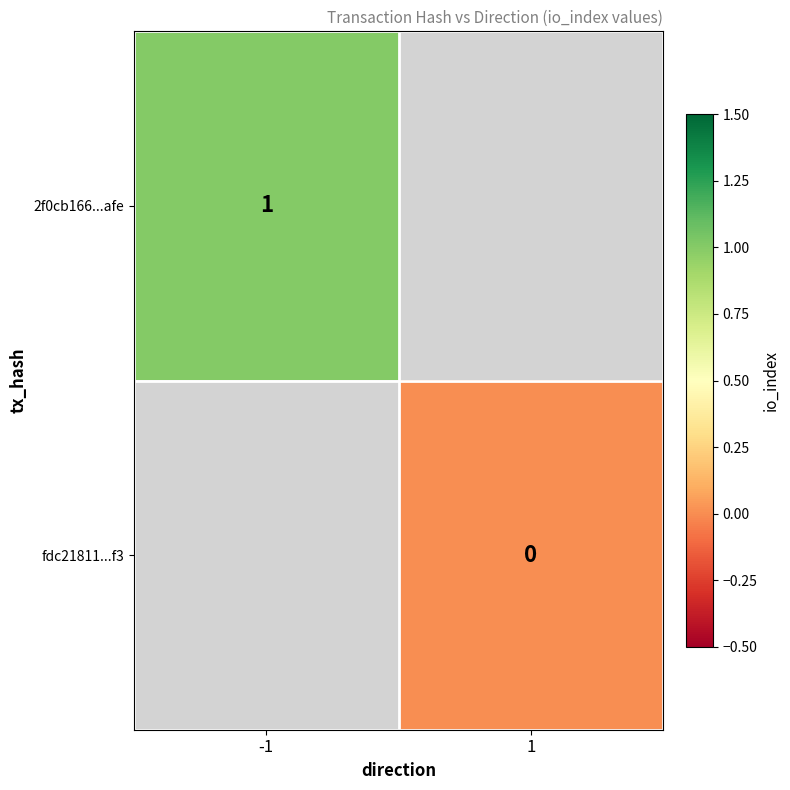

Is it true that 2f0cb166...afe equals 0 at -1?

False